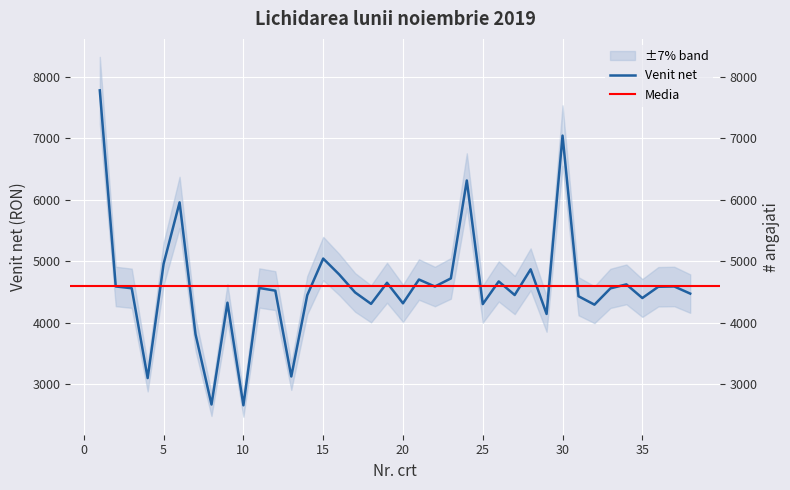

Rank the categories by value from lowest to highest.

10, 8, 4, 13, 7, 29, 32, 25, 18, 20, 9, 35, 31, 14, 27, 38, 17, 12, 33, 3, 11, 36, 22, 2, 37, 34, 19, 26, 21, 23, 16, 28, 5, 15, 6, 24, 30, 1